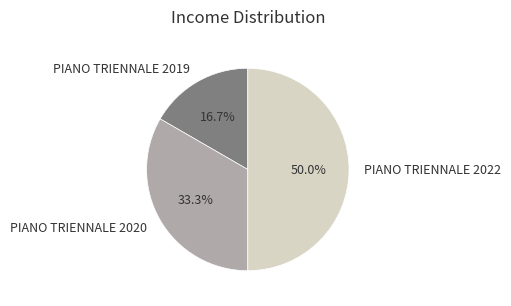

Does PIANO TRIENNALE 2019 account for over 50% of the chart?

No